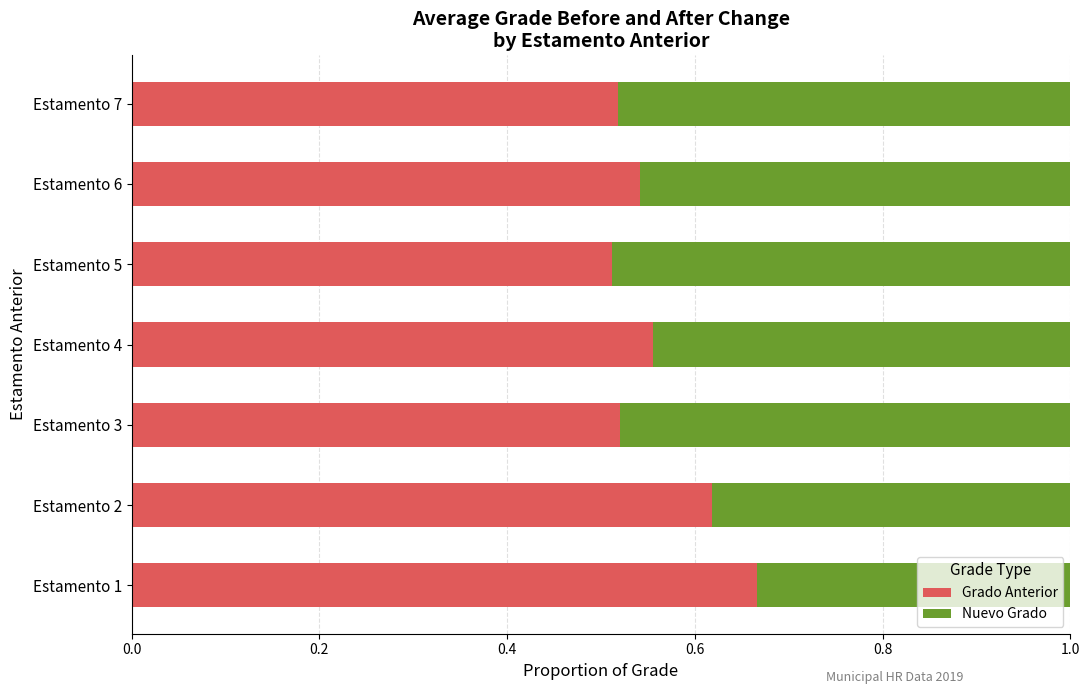

Count the Grado Anterior values in the range 0 to 1.

7